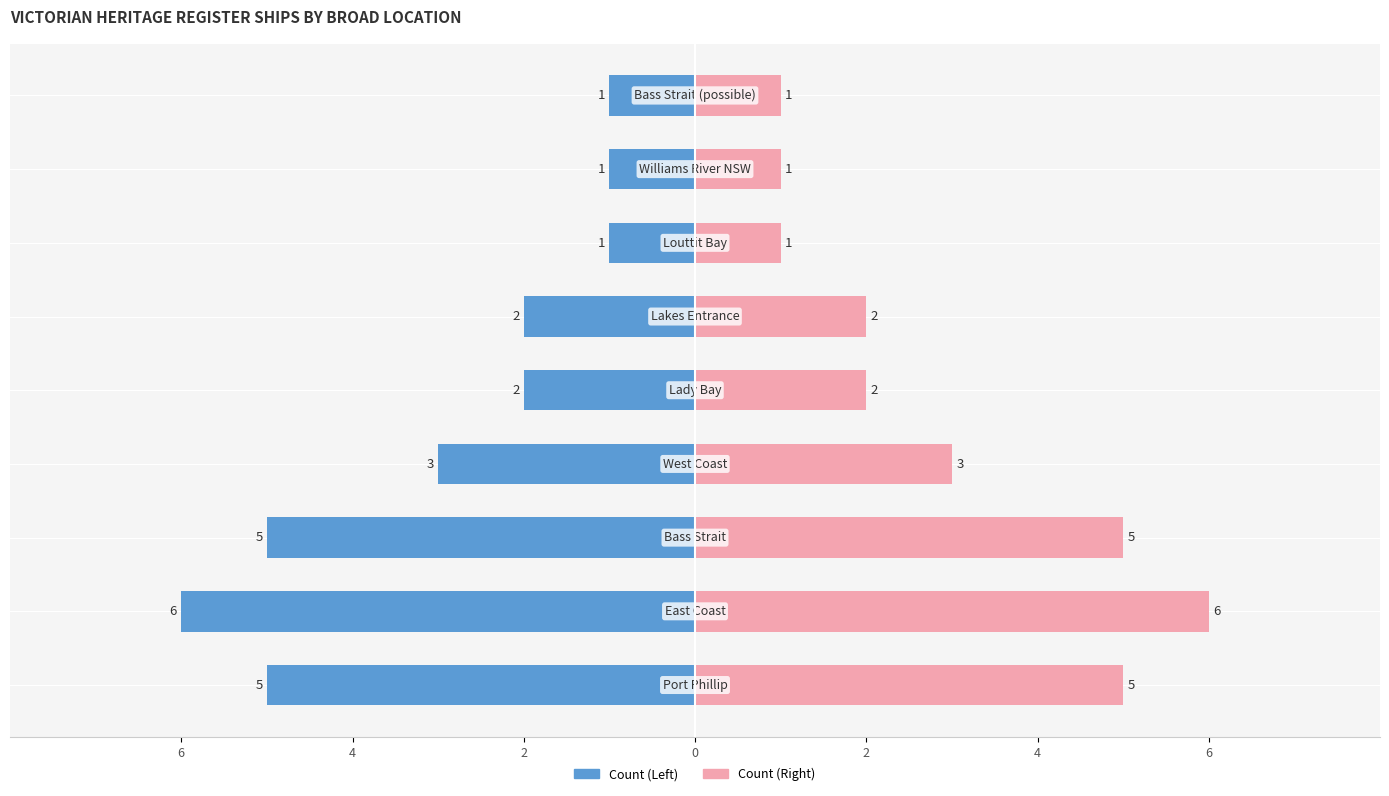

What are all the series names shown in the legend?

Count (Left), Count (Right)